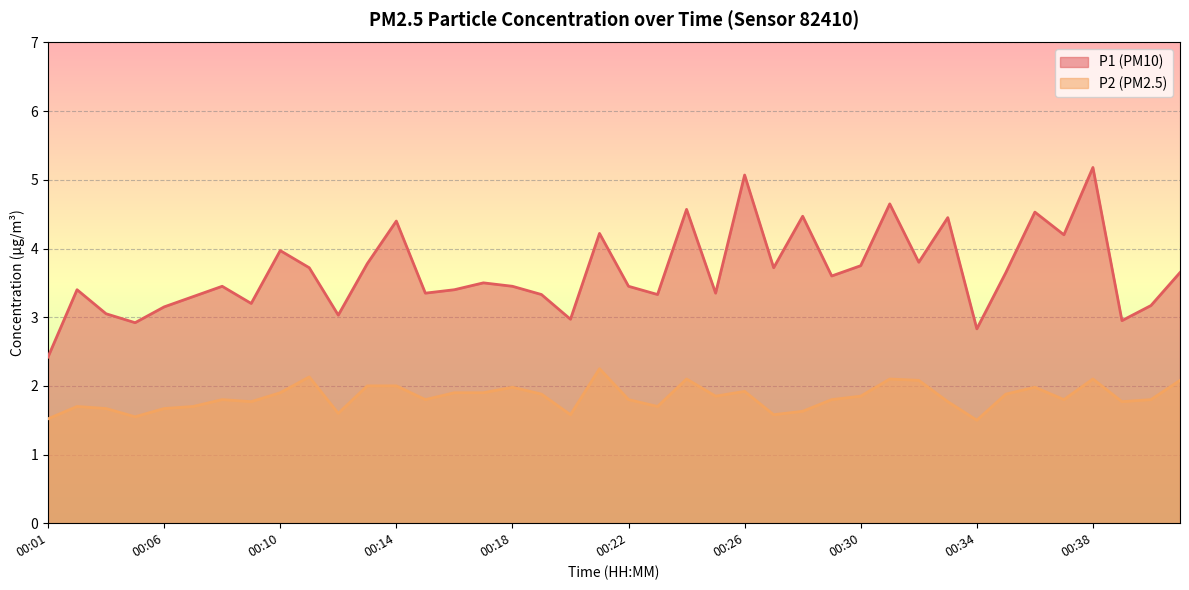

True or false: P2 and P1 intersect in this chart.

False